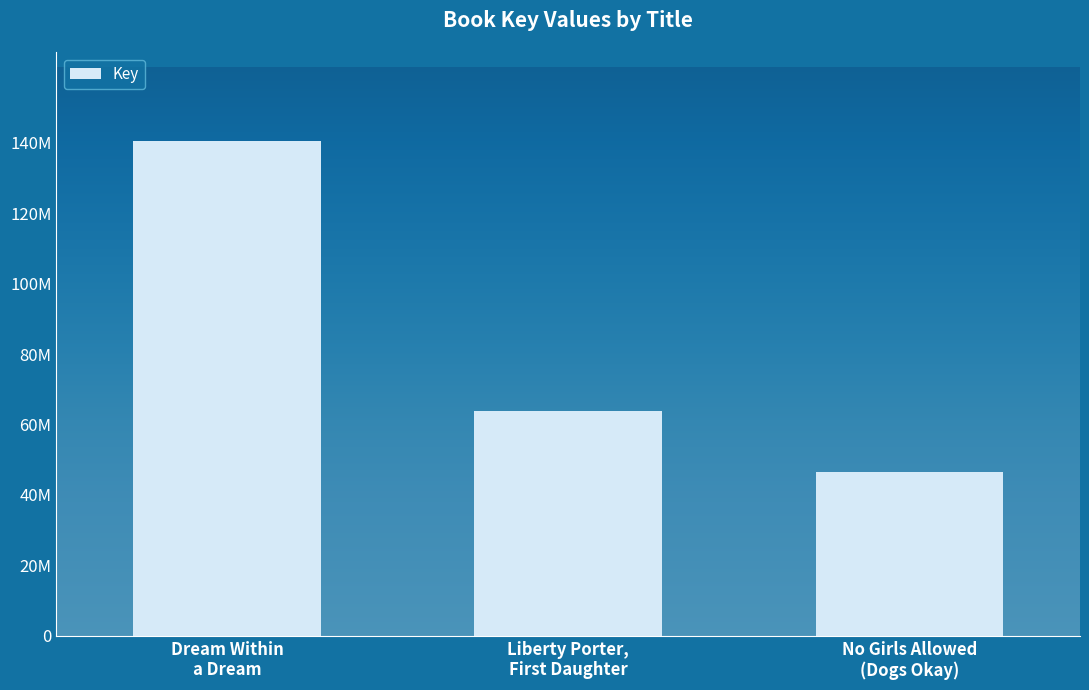

Rank the categories by value from highest to lowest.

Dream Within
a Dream, Liberty Porter,
First Daughter, No Girls Allowed
(Dogs Okay)